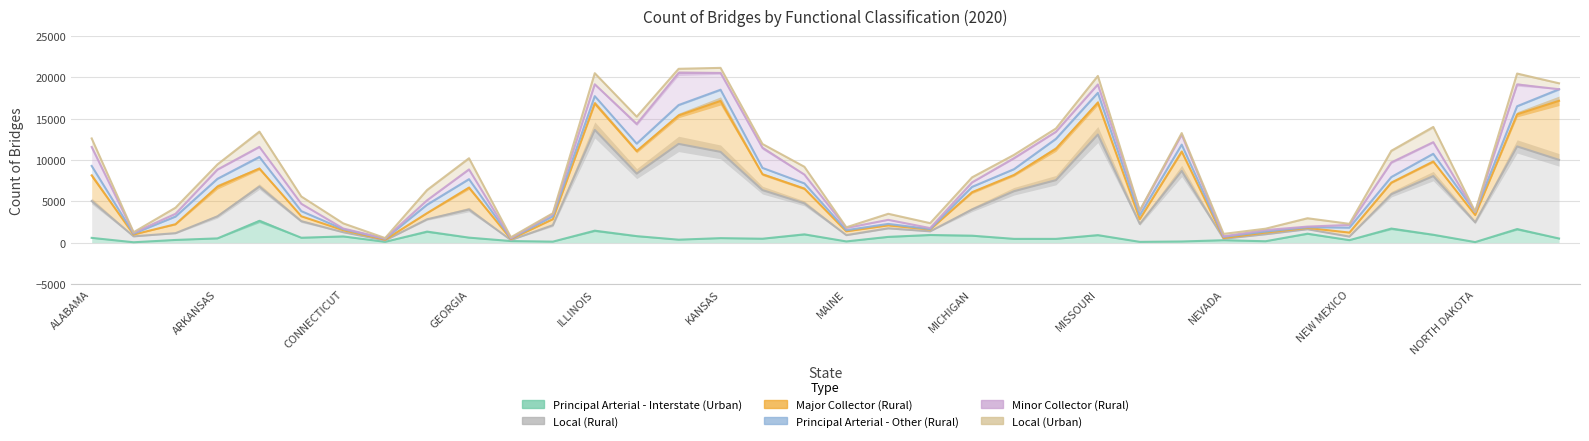

What are all the series names shown in the legend?

Principal Arterial - Interstate (Urban), Local (Rural), Major Collector (Rural), Principal Arterial - Other (Rural), Minor Collector (Rural), Local (Urban)